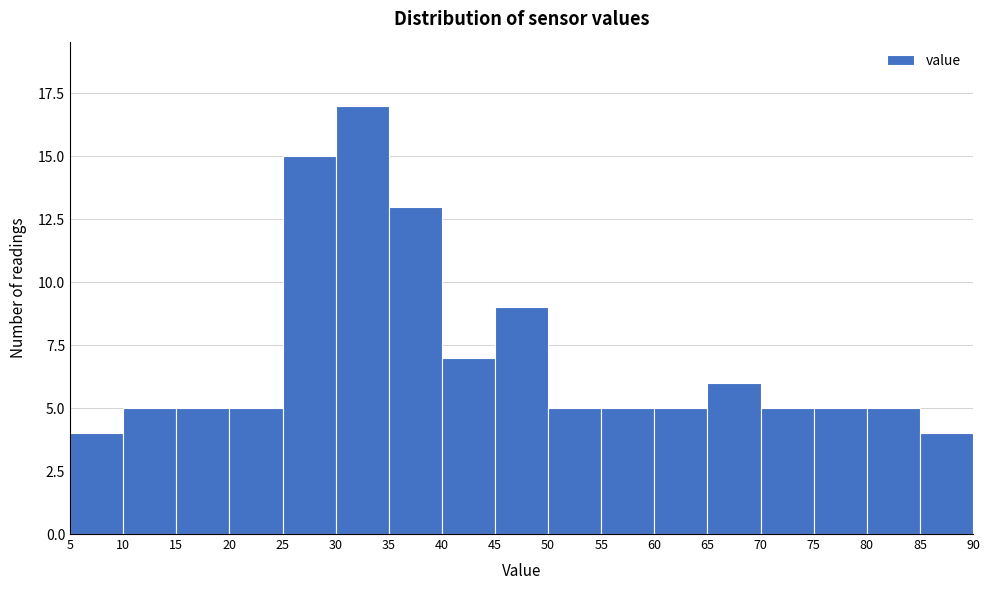

Reading left to right, transcribe this chart: for each bar, give the range it covers on the x-axis and its height. The values are not printed on the chart, so give them approximately, as read against the axis.

5 to 10: 4
10 to 15: 5
15 to 20: 5
20 to 25: 5
25 to 30: 15
30 to 35: 17
35 to 40: 13
40 to 45: 7
45 to 50: 9
50 to 55: 5
55 to 60: 5
60 to 65: 5
65 to 70: 6
70 to 75: 5
75 to 80: 5
80 to 85: 5
85 to 90: 4